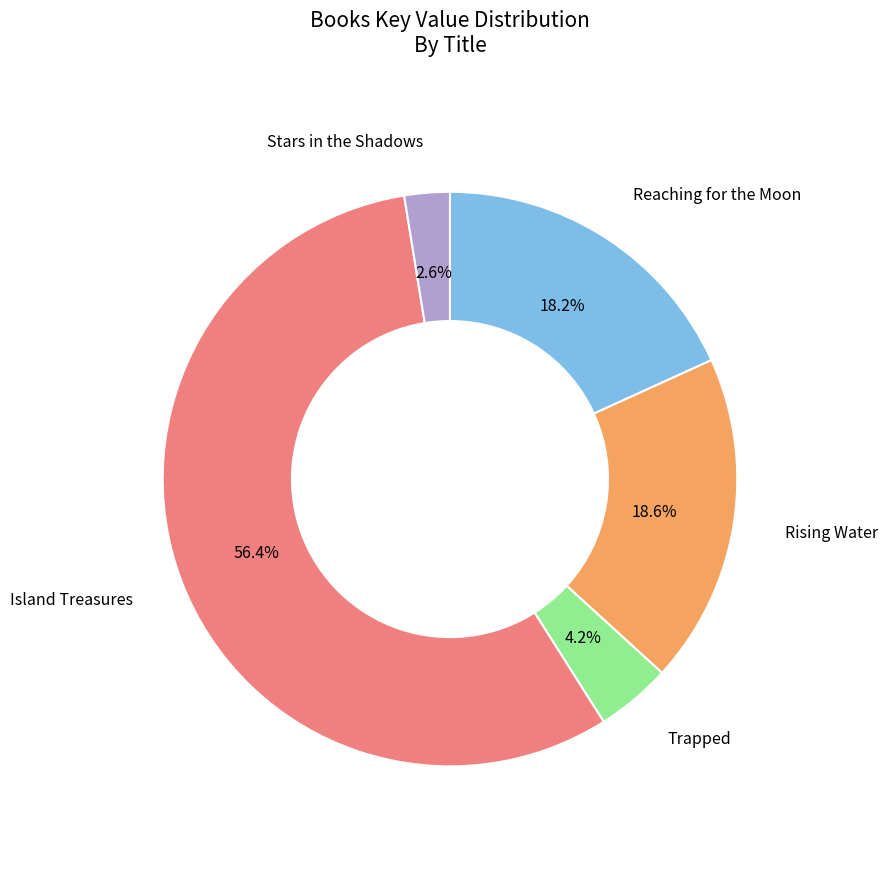

How many slices are in this pie chart?

5